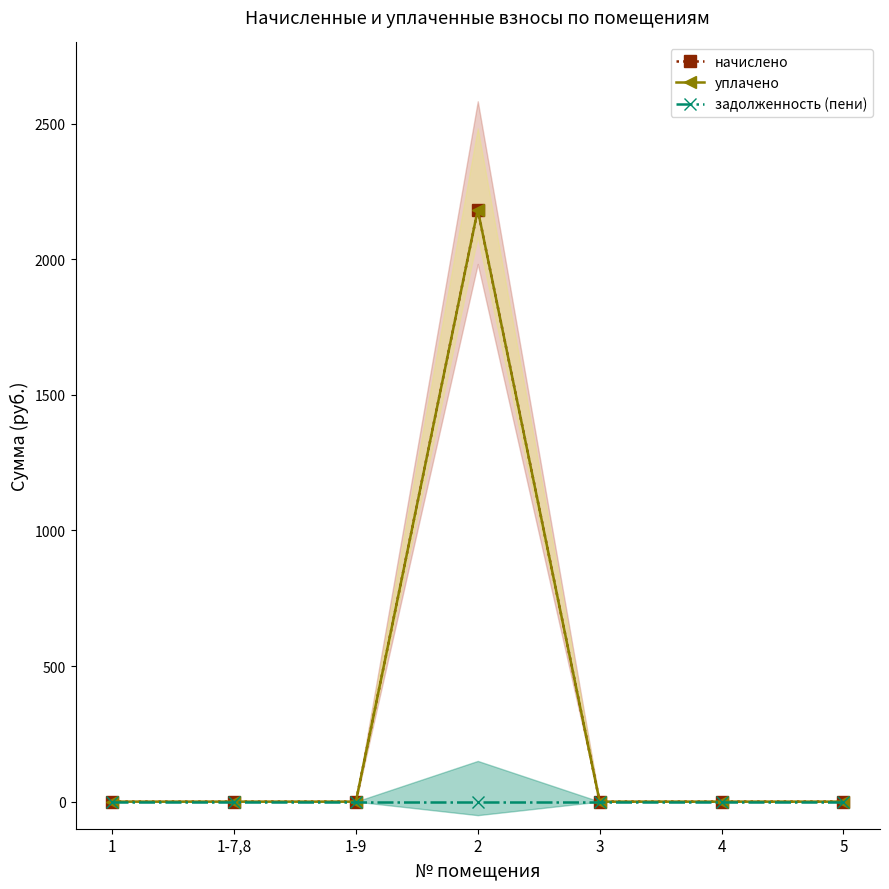

How many lines are shown in the chart?

3